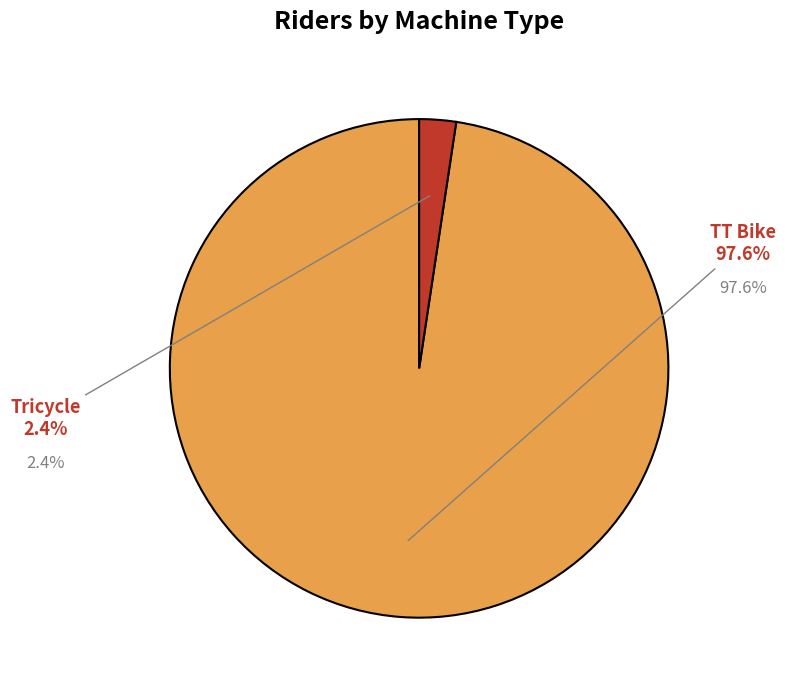

Does Tricycle represent more than half of the total?

No